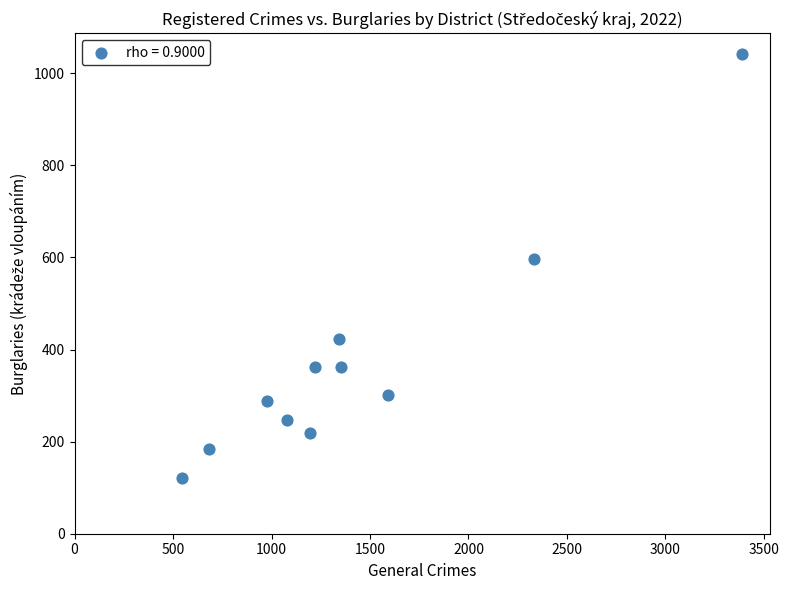

What is the average Y value?

377